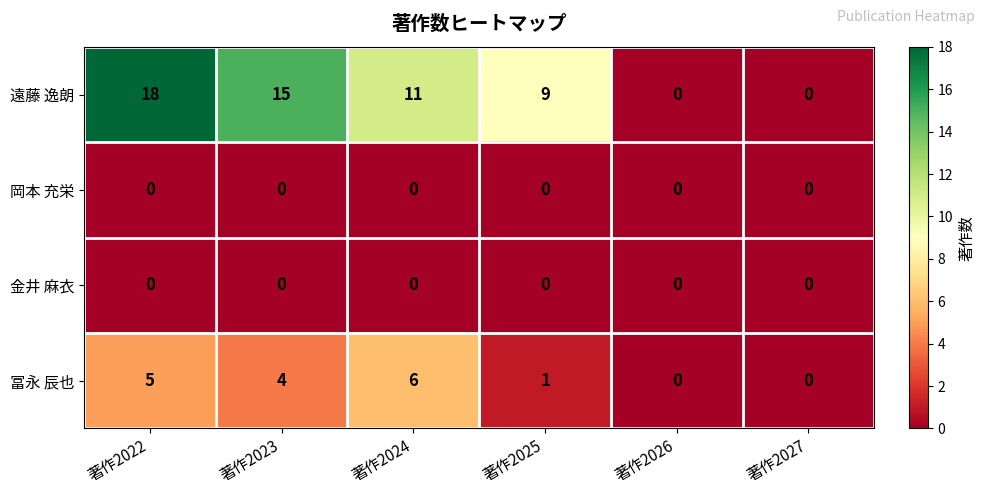

Reading left to right, list all the values displayed in this chart.

遠藤 逸朗: 著作2022=18	著作2023=15	著作2024=11	著作2025=9	著作2026=0	著作2027=0
岡本 充栄: 著作2022=0	著作2023=0	著作2024=0	著作2025=0	著作2026=0	著作2027=0
金井 麻衣: 著作2022=0	著作2023=0	著作2024=0	著作2025=0	著作2026=0	著作2027=0
冨永 辰也: 著作2022=5	著作2023=4	著作2024=6	著作2025=1	著作2026=0	著作2027=0